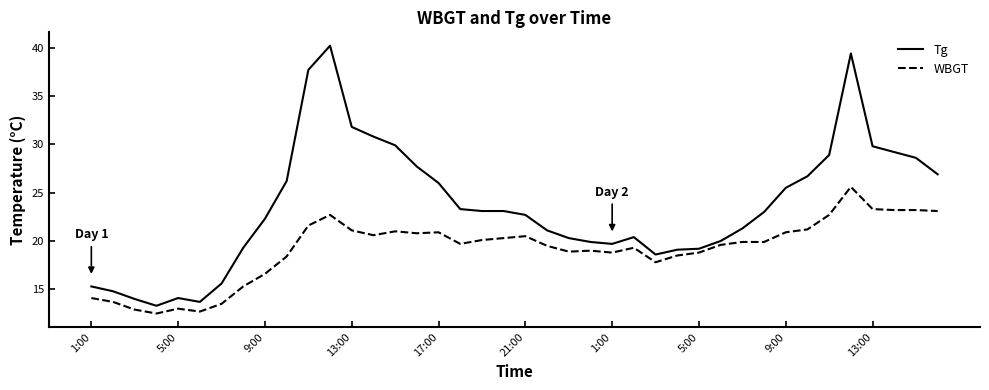

What is the difference between the maximum and minimum values in the WBGT series?

13.1